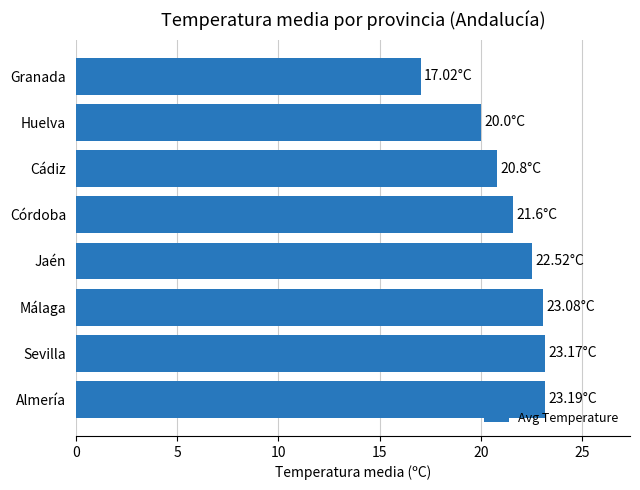

At which category does the chart reach its minimum across all series?

Granada